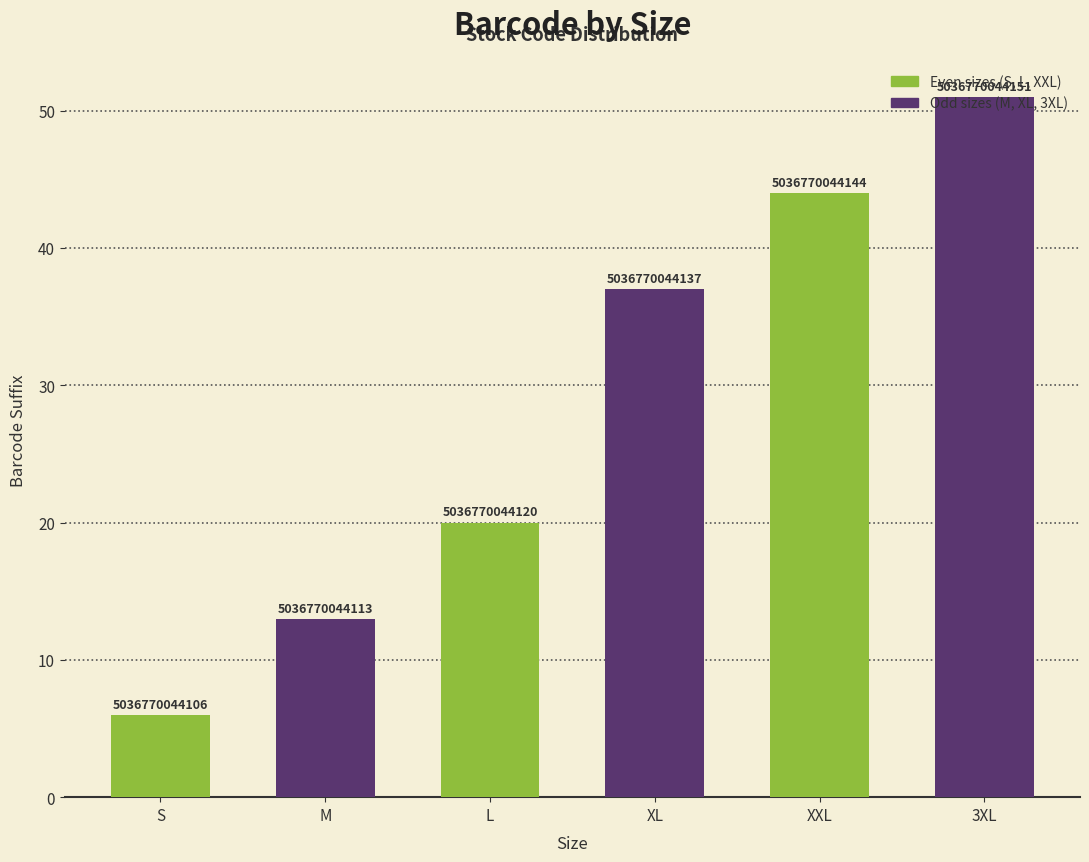

Are the bars horizontal?

No